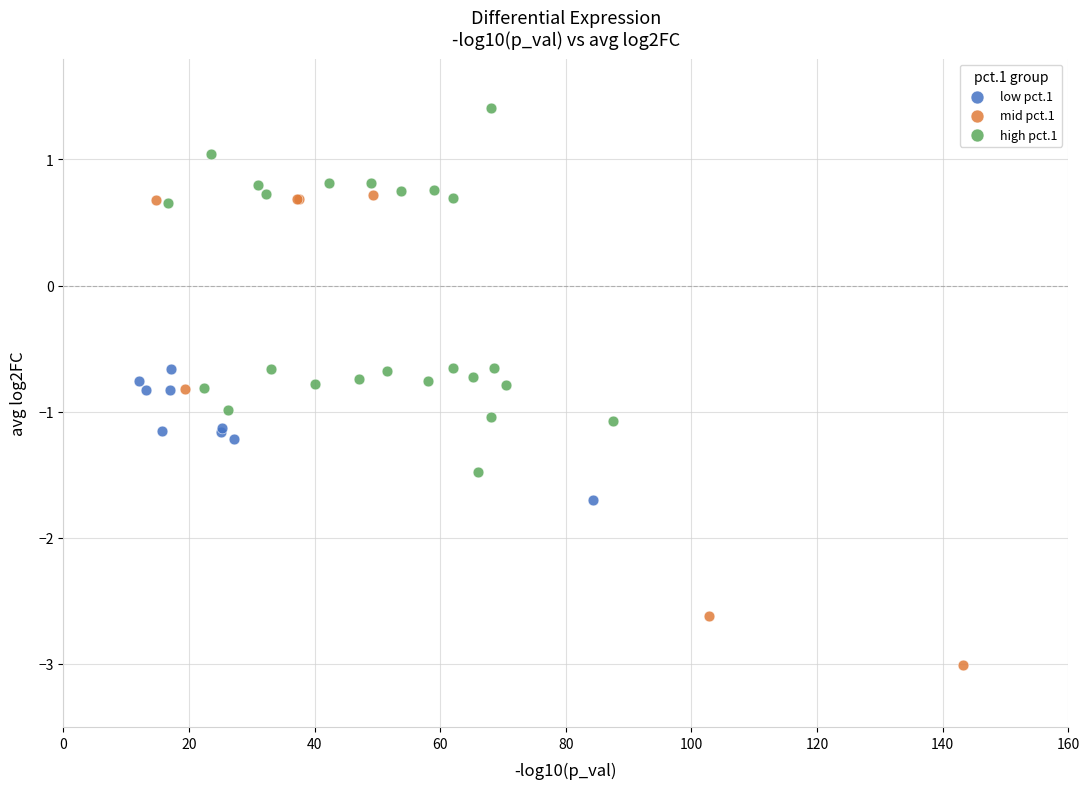

Which series reaches the minimum Y coordinate?

mid pct.1